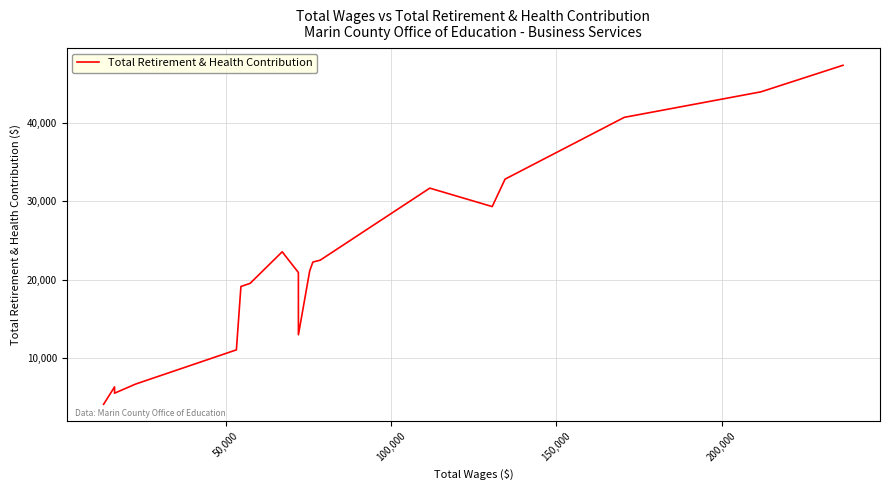

True or false: the data has more than 2 interior local peaks.

True